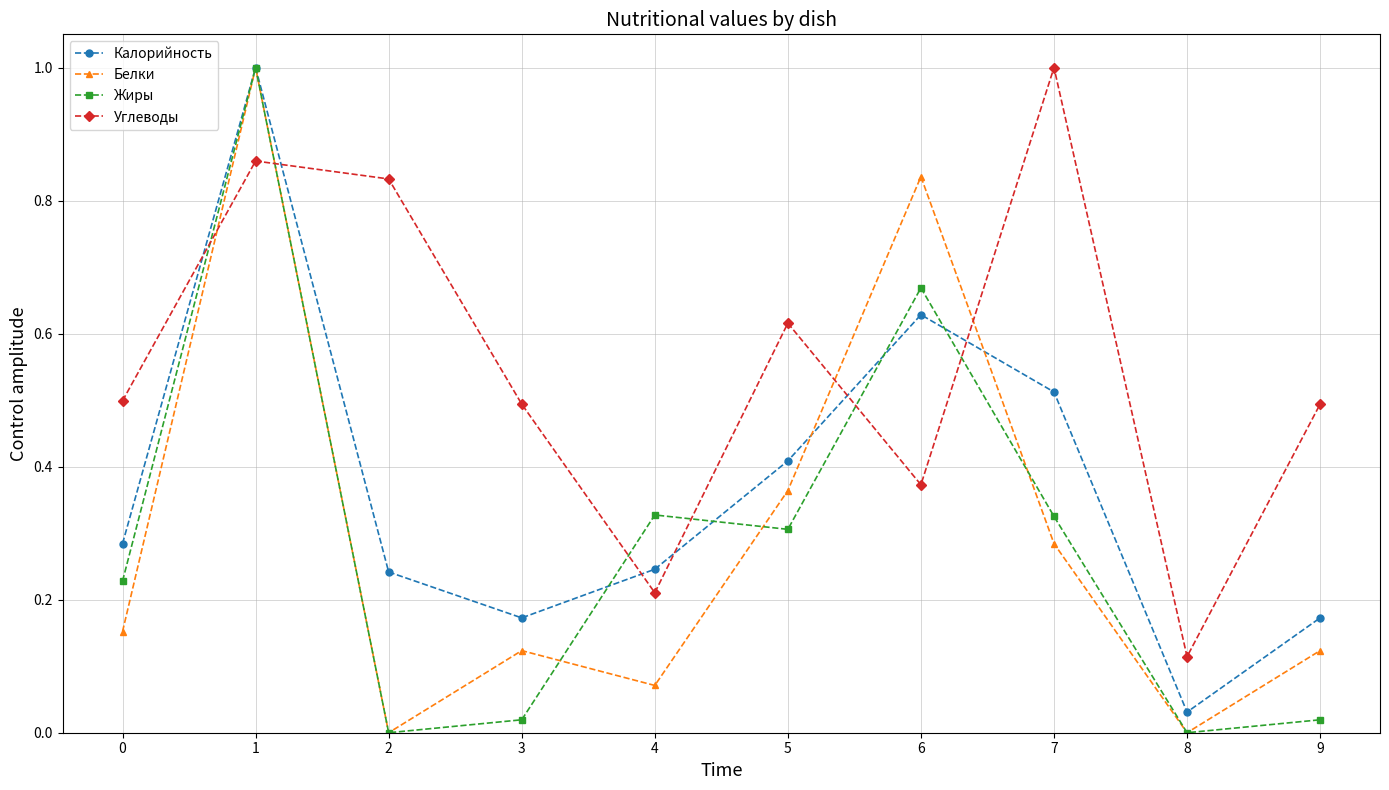

What is the maximum value shown in the chart?

1.0